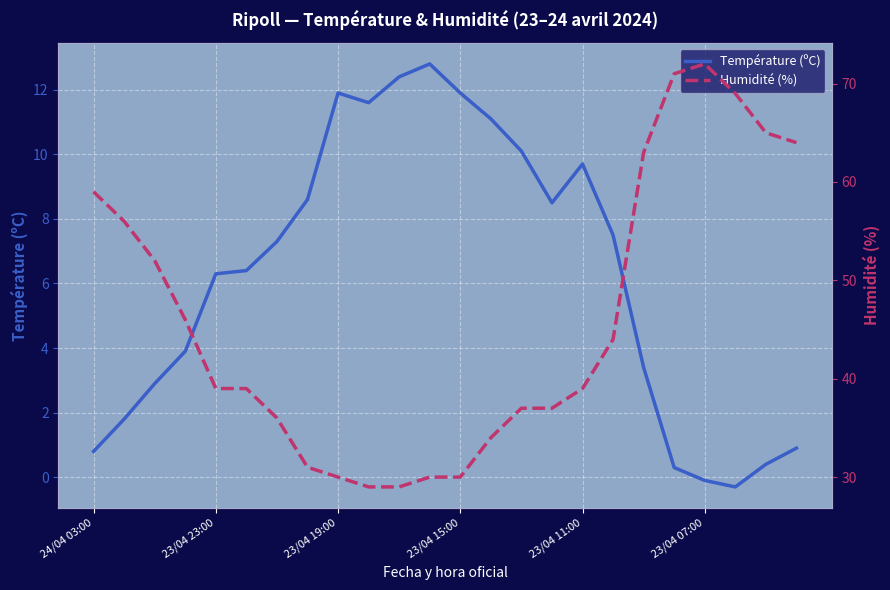

What is the value of the Température (ºC) point at the 4th from the left?

3.9